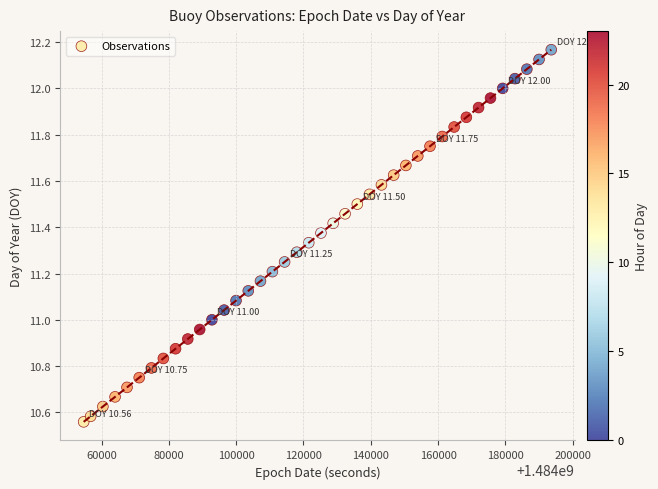

What is the range of Y values (max minus min)?

1.6